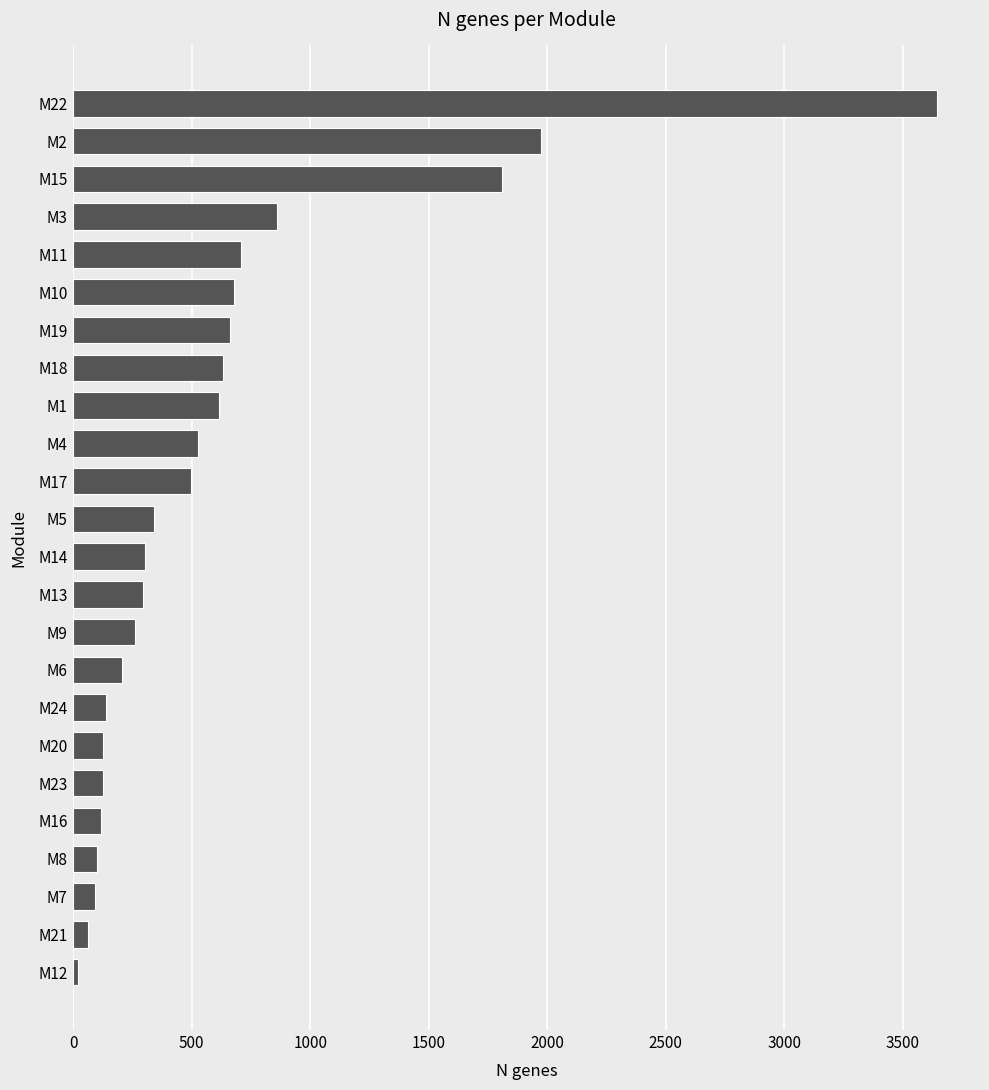

What is the difference between the maximum and minimum values?

3624